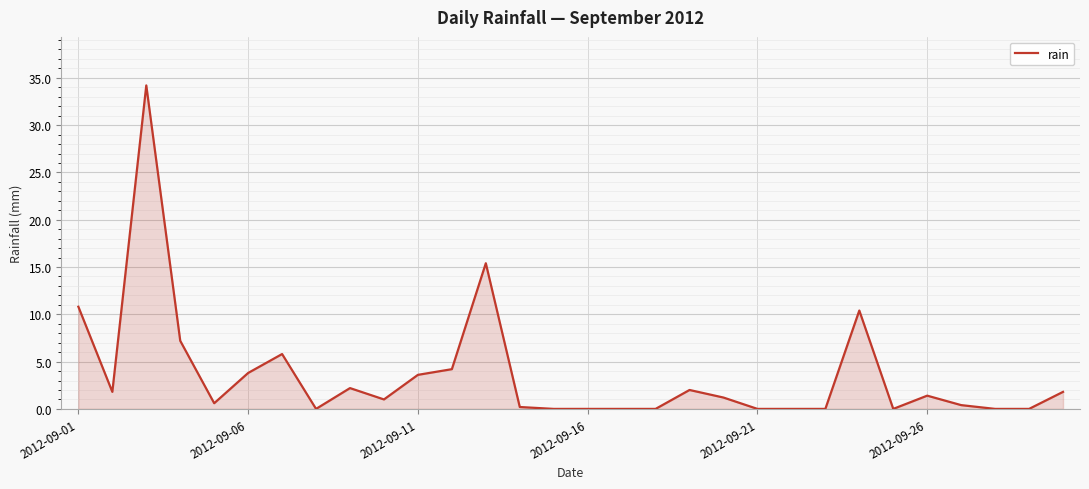

What is the difference between the maximum and minimum values?

34.2